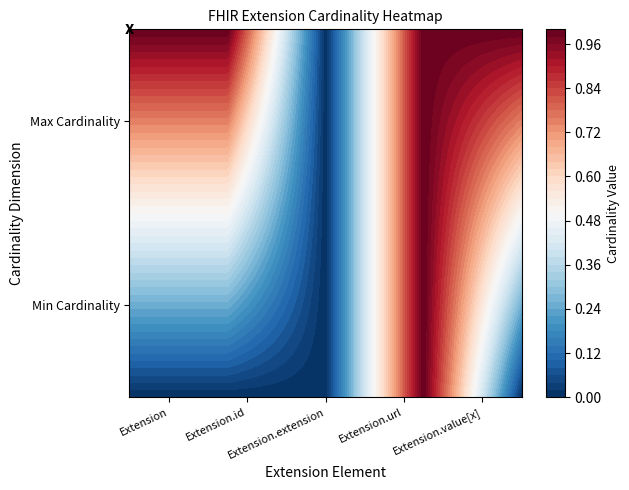

How many positive values does the Extension series have?

2